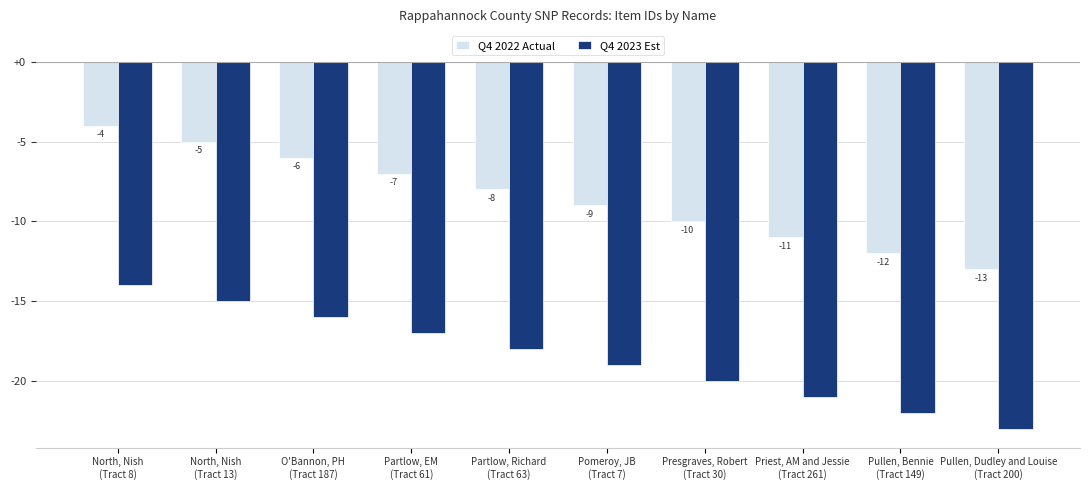

What is the label of the 3rd bar from the right?

Priest, AM and Jessie
(Tract 261)